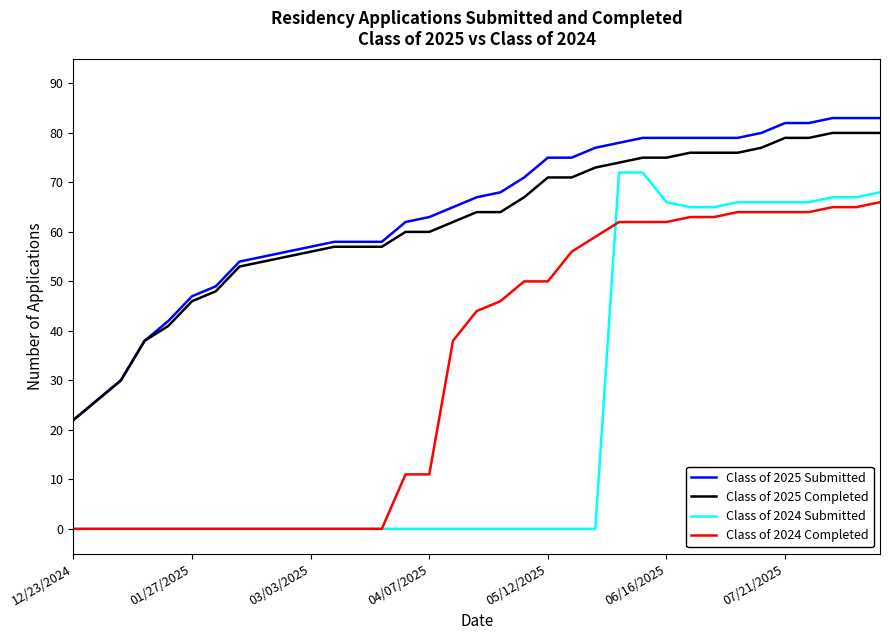

What is the maximum value shown in the chart?

83